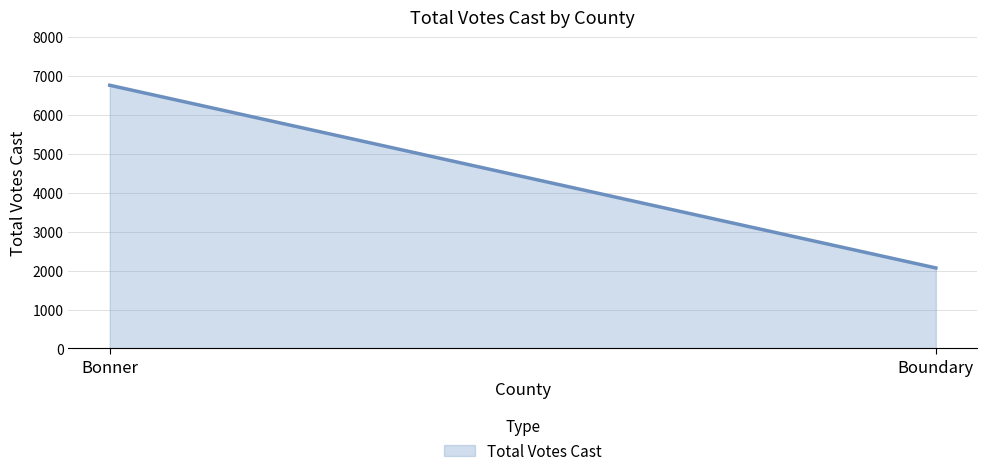

Reading left to right, transcribe all the data shown in this chart.

Bonner=6764	Boundary=2069